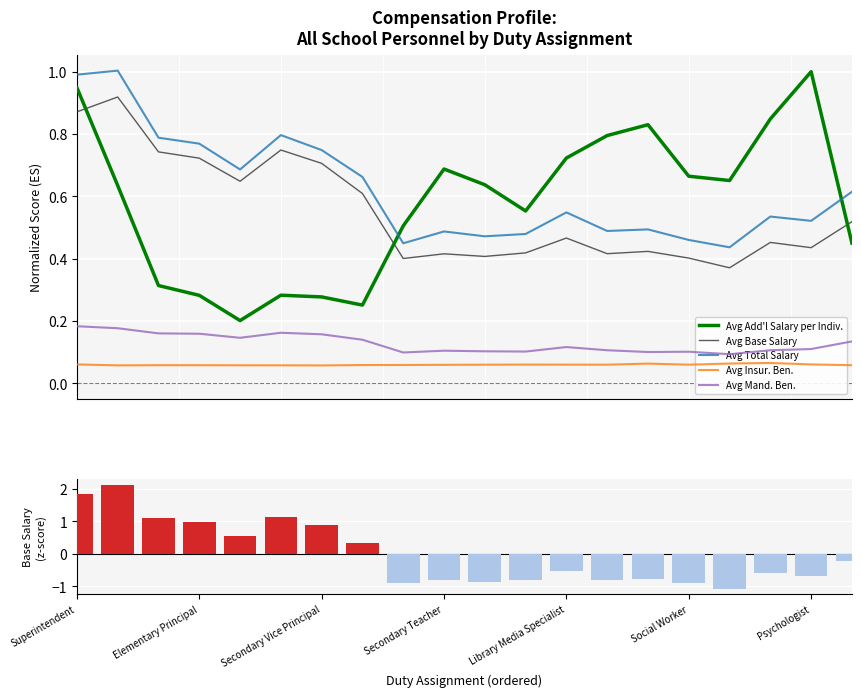

What position from the right is 7?

13